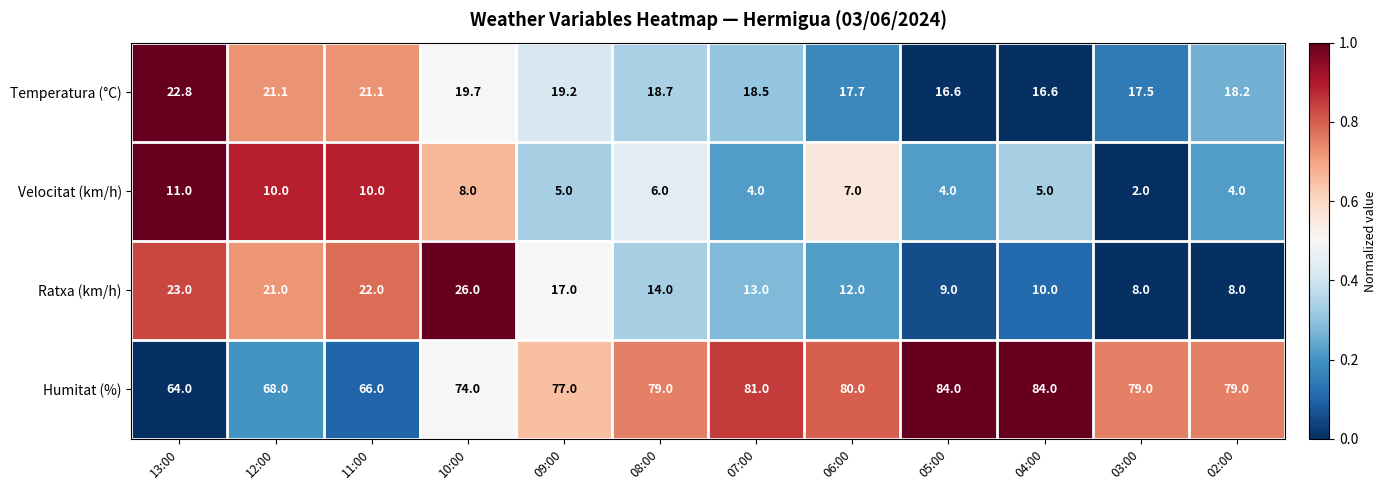

What is the difference between the highest and lowest values at 12:00?

58.0